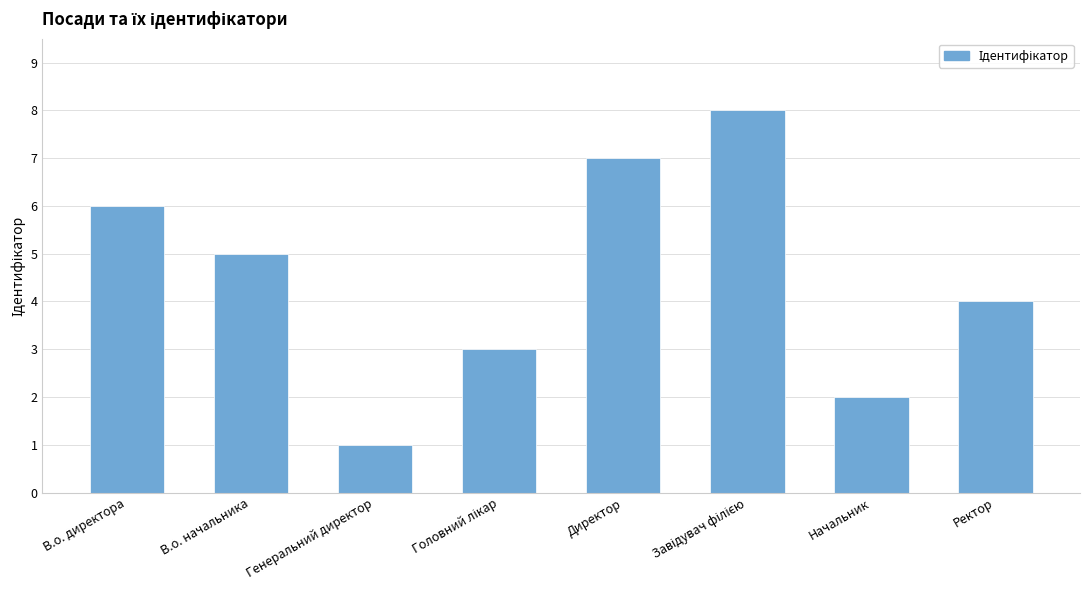

Which label corresponds to the smallest value in the chart?

Генеральний директор